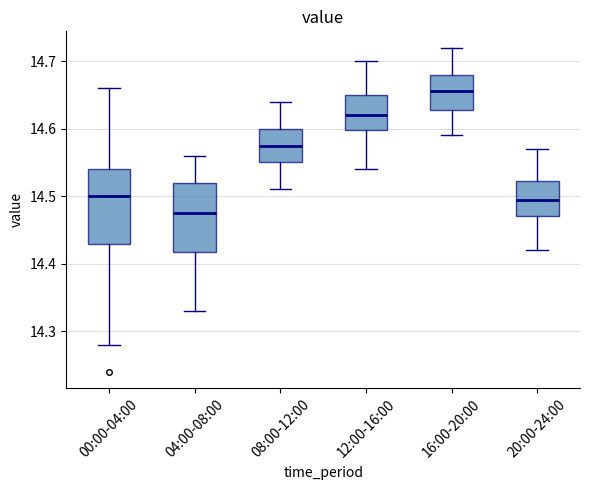

Where is the upper edge of the box for 20:00-24:00 on the y-axis? The values are not printed on the chart, so give them approximately, as read against the axis.

14.52